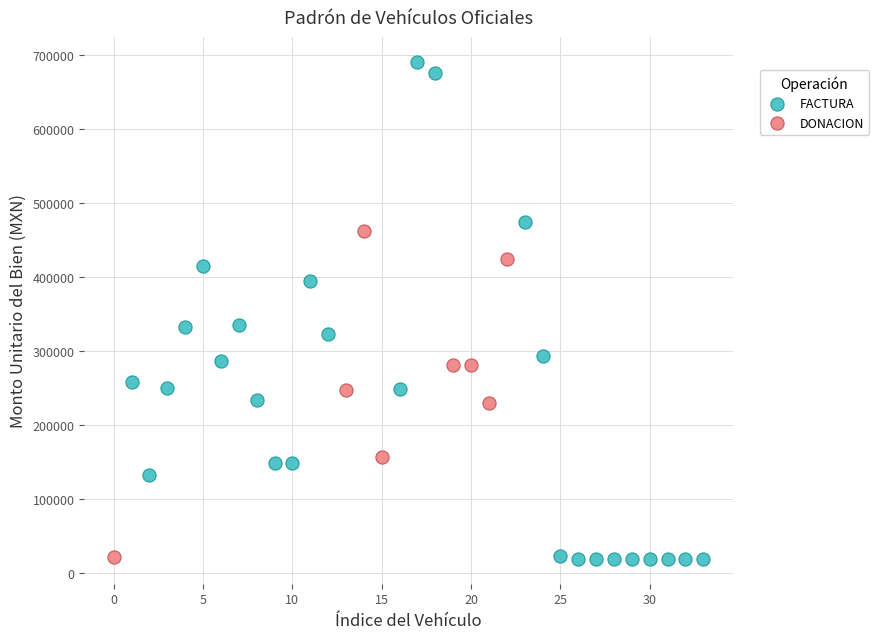

Which series has the widest spread of Y values?

FACTURA